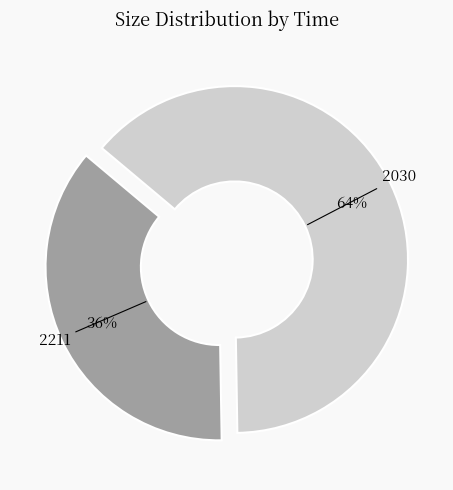

Is there a majority slice in this chart?

Yes